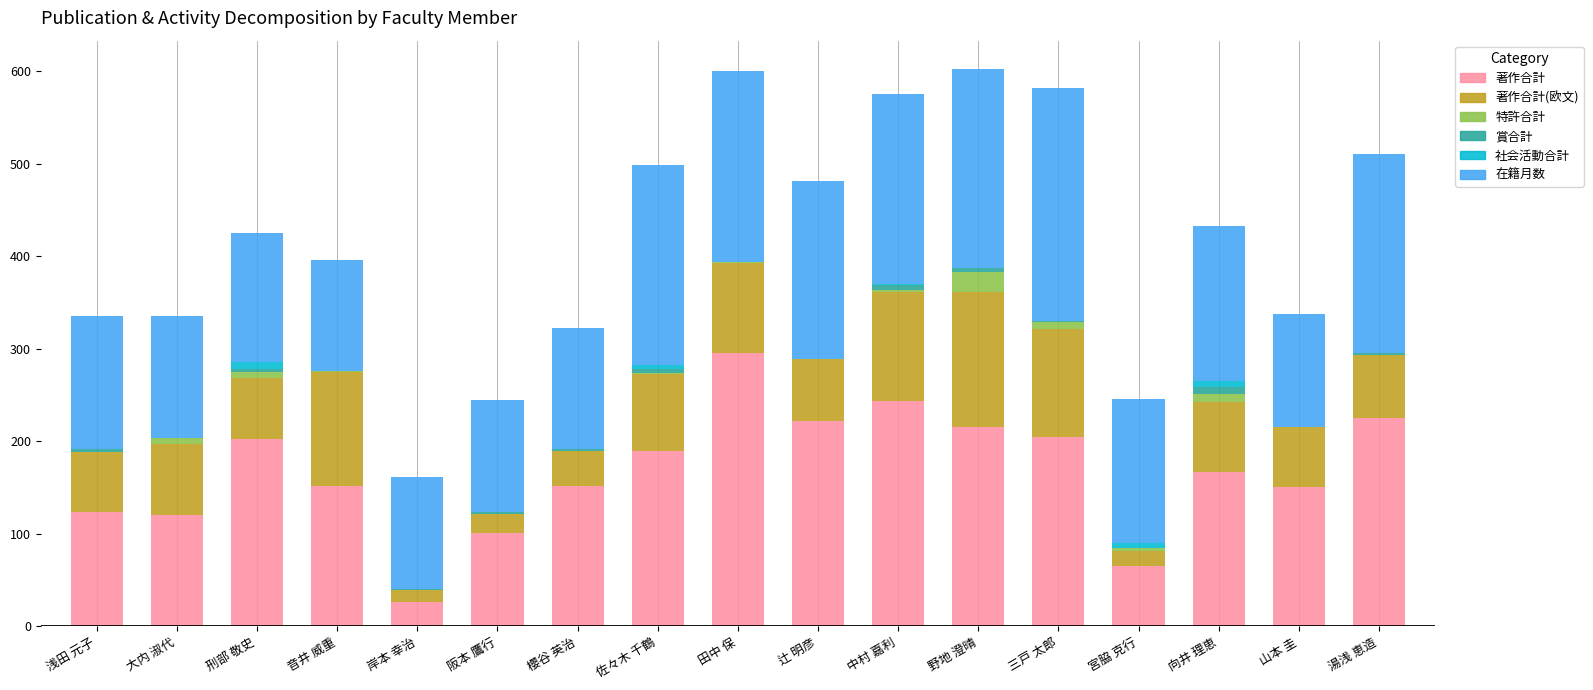

What is the highest value of the 著作合計 series?

296